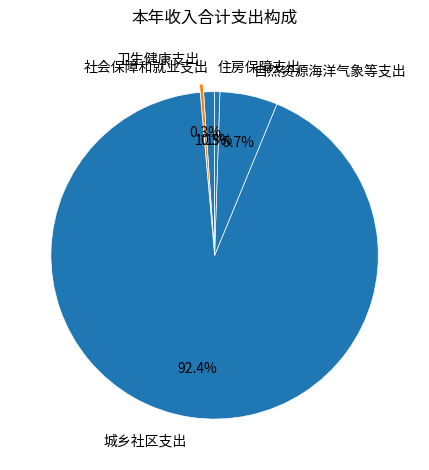

Does any single category account for the majority?

Yes